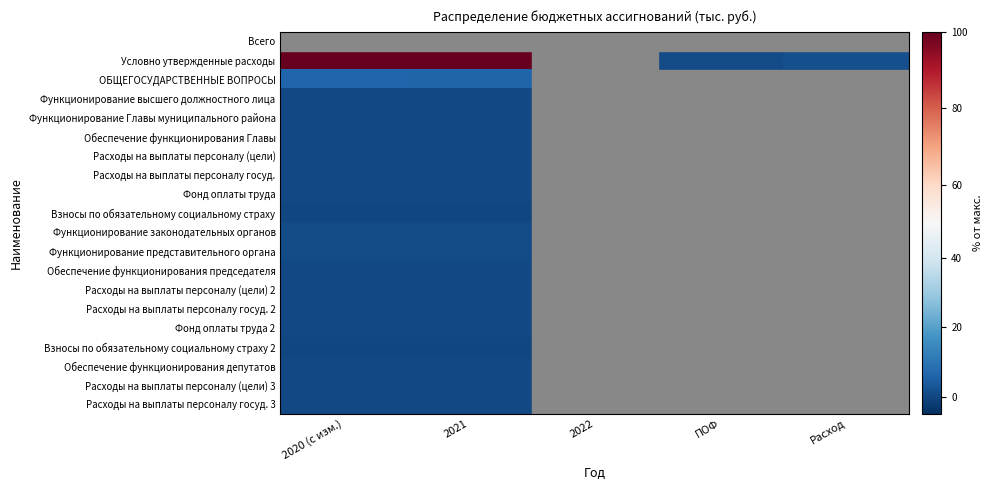

At which category is the sum across all series the highest?

2020 (с изм.)